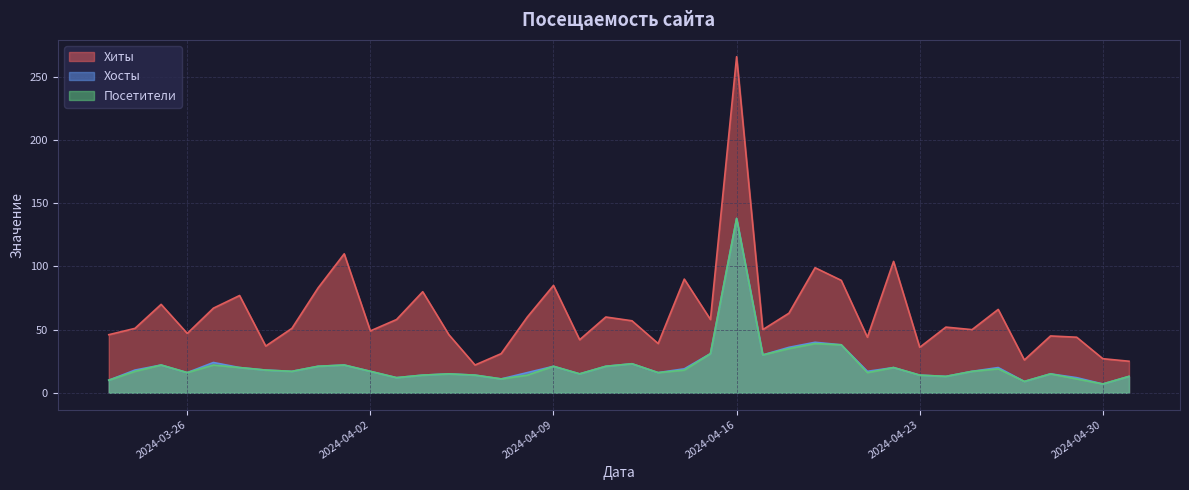

True or false: Посетители and Хосты cross at least once.

False